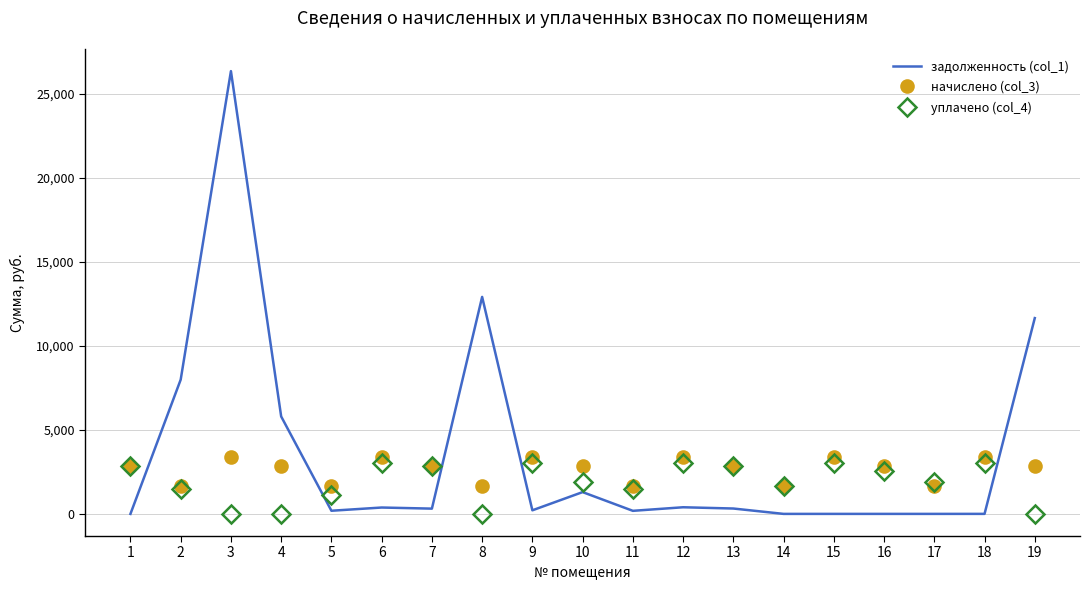

Rank the series at 15 from lowest to highest value.

задолженность (col_1), уплачено (col_4), начислено (col_3)